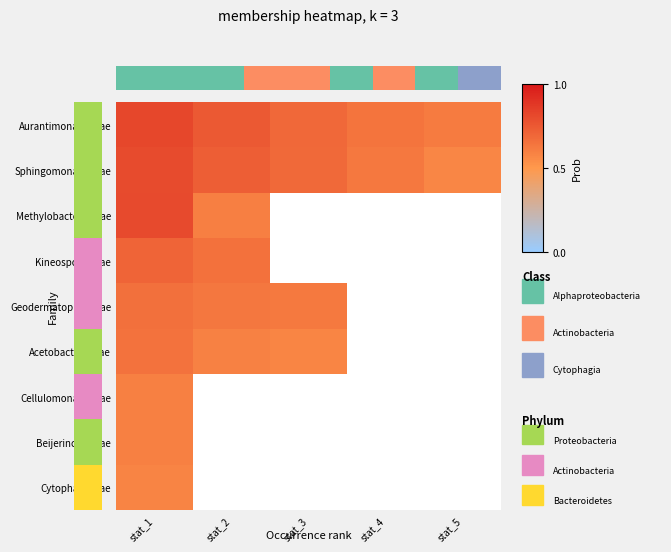

What is the maximum value shown in the chart?

0.8